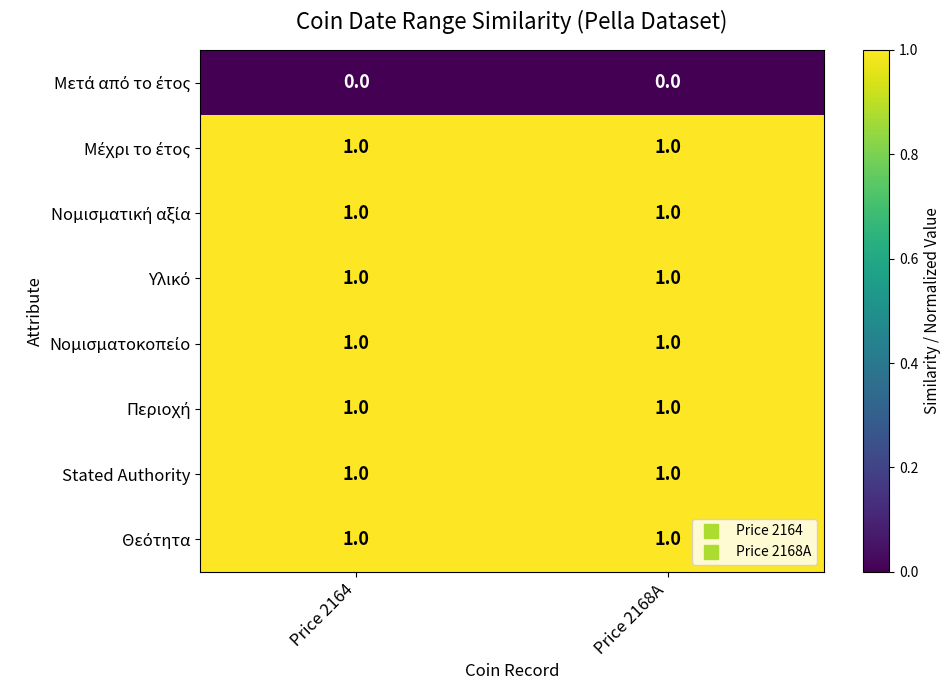

What is the total value across all series at Price 2164?

7